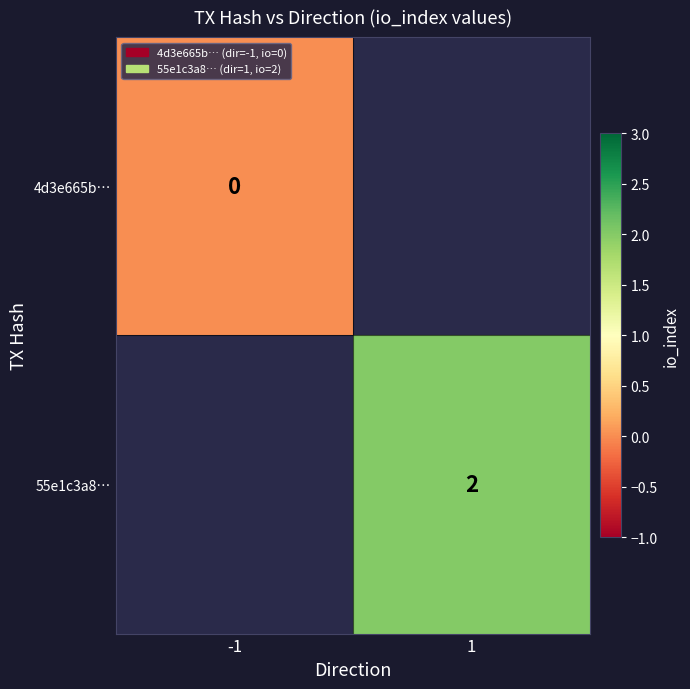

What is the maximum value shown in the chart?

2.0